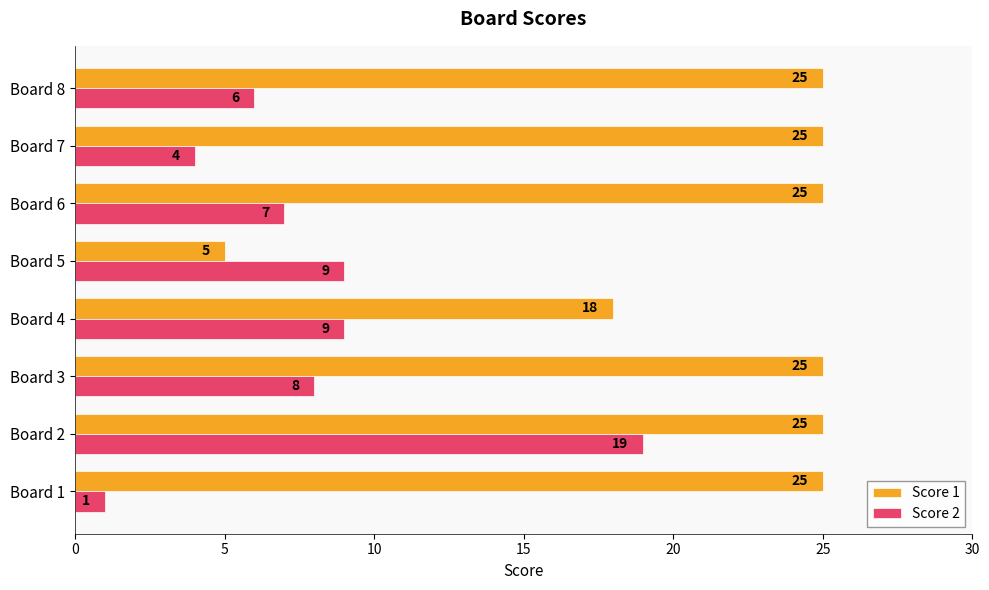

What is the greatest value displayed?

25